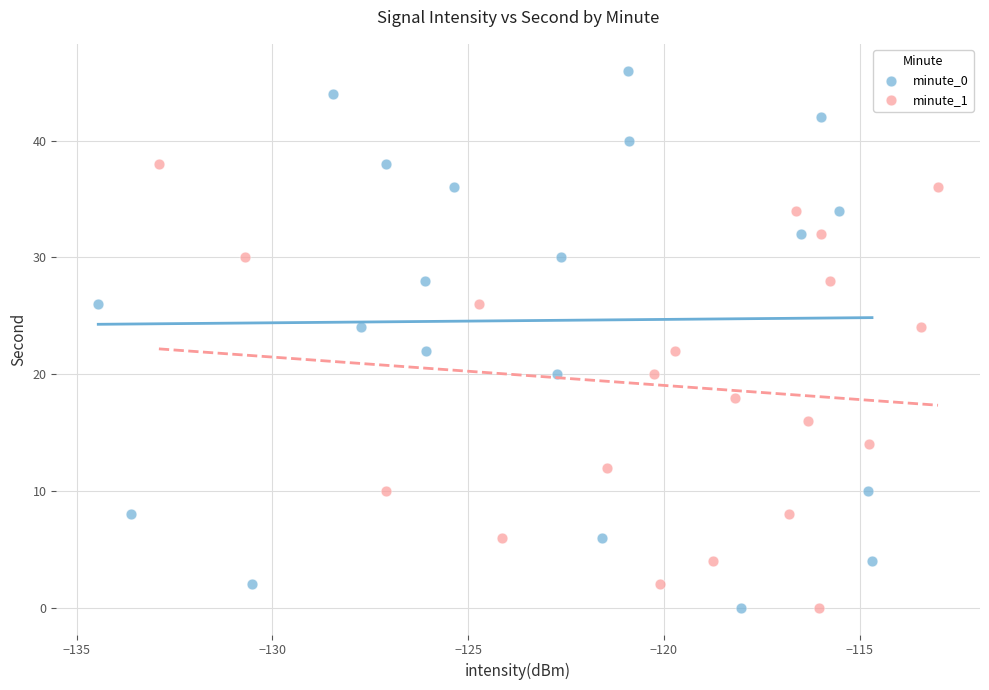

Which series has the largest Y range (max minus min)?

minute_0